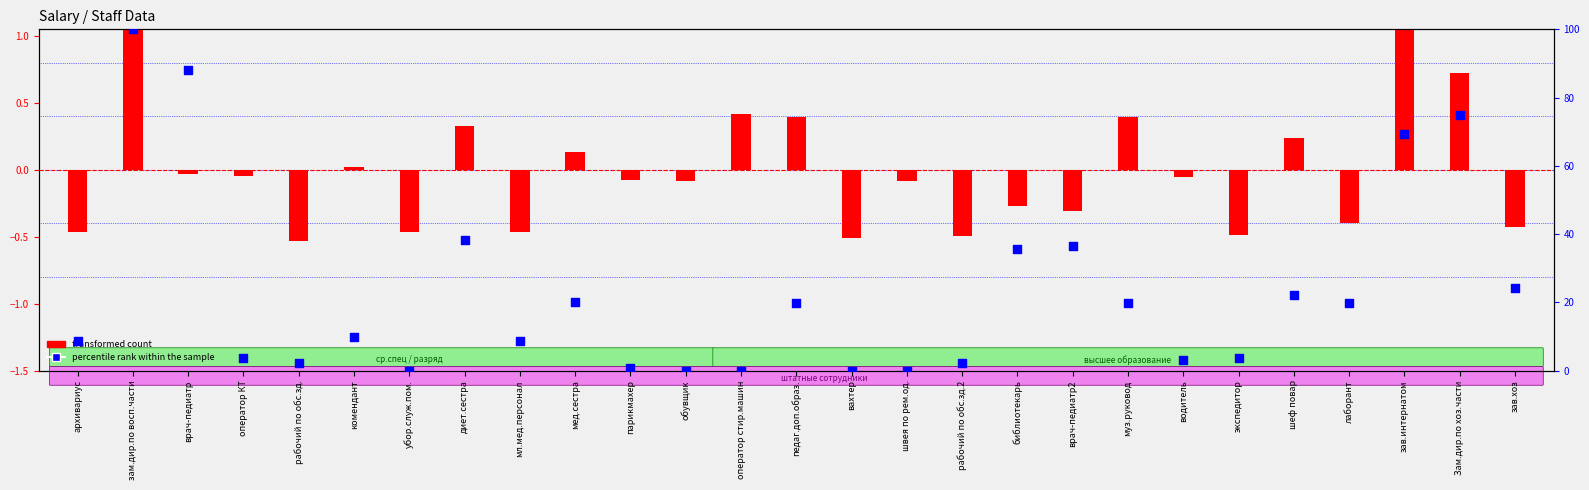

Is the value of transformed count at экспедитор greater than the value of percentile rank within the sample at комендант?

No